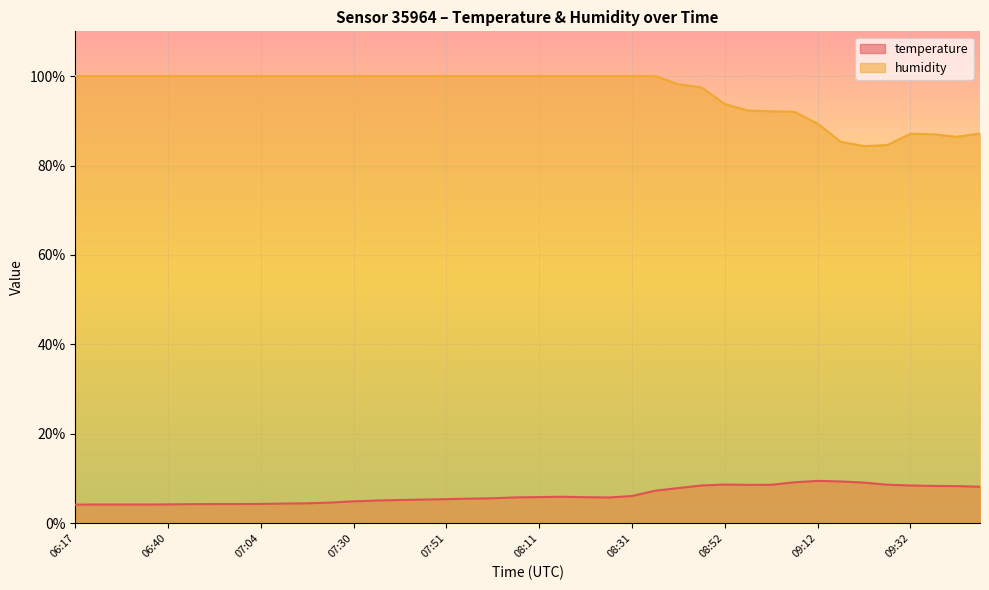

What is the sum of the temperature values at 07:51 and 08:01?

11.0